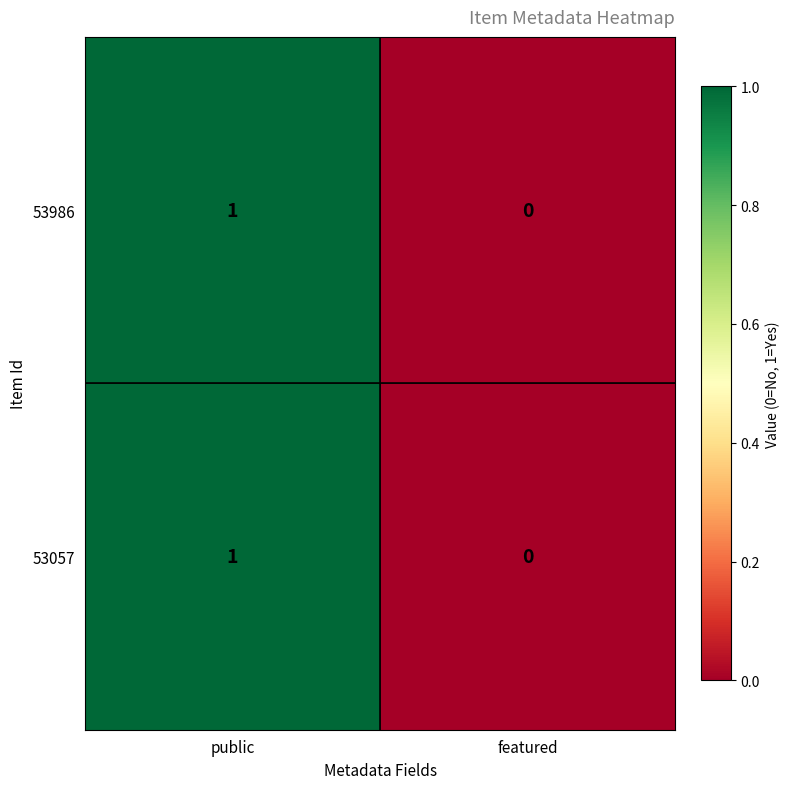

Where is 53057 nearest to the value 0?

featured